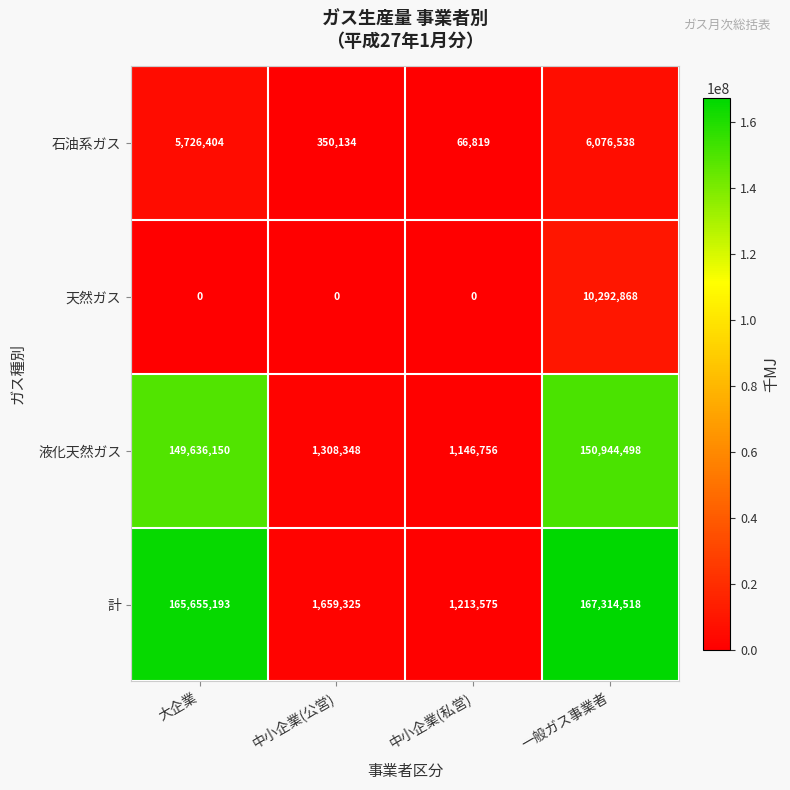

At which label does 計 reach its peak?

一般ガス事業者